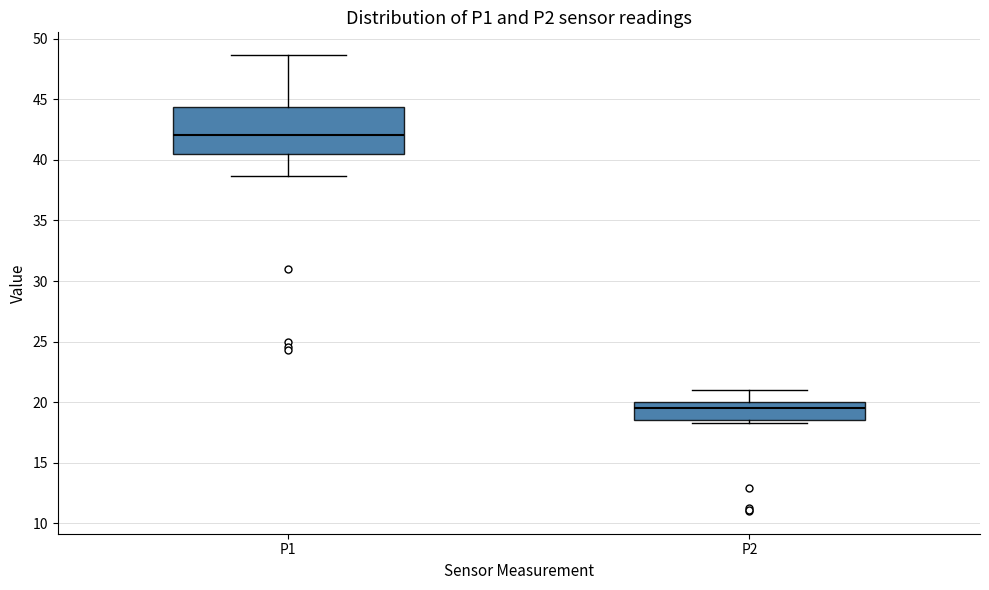

Reading left to right, read every box against the y-axis: the position of its median line, the range the box covers, and the ends of its whiskers. The values are not printed on the chart, so give them approximately, as read against the axis.

P1: median 42.0, box 40.5 to 44.5, whiskers 38.5 to 48.5
P2: median 19.5, box 18.5 to 20.0, whiskers 18.5 (just below the box's lower edge) to 21.0